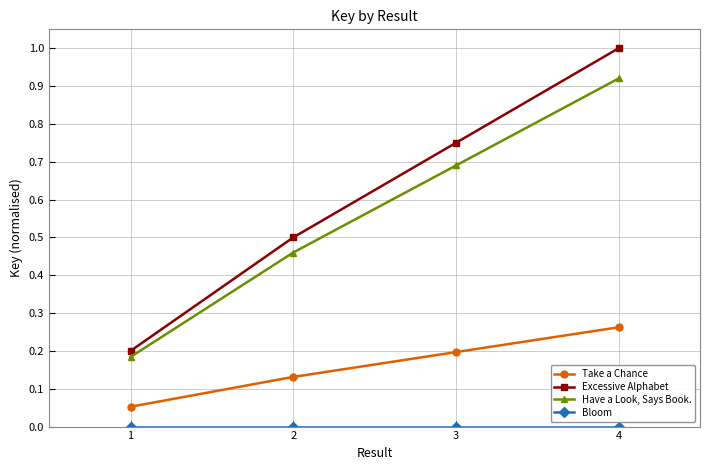

Is this an area chart (filled region under the line)?

No